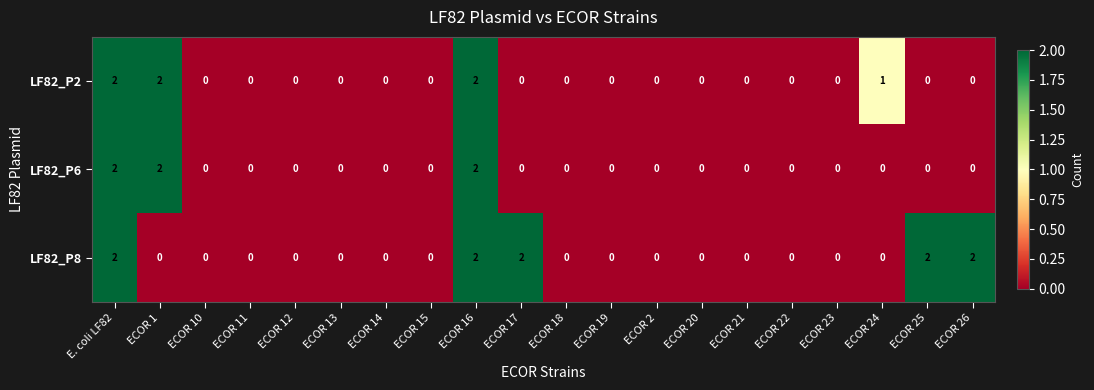

Between ECOR 11 and ECOR 24, which series saw the biggest shift?

LF82_P2